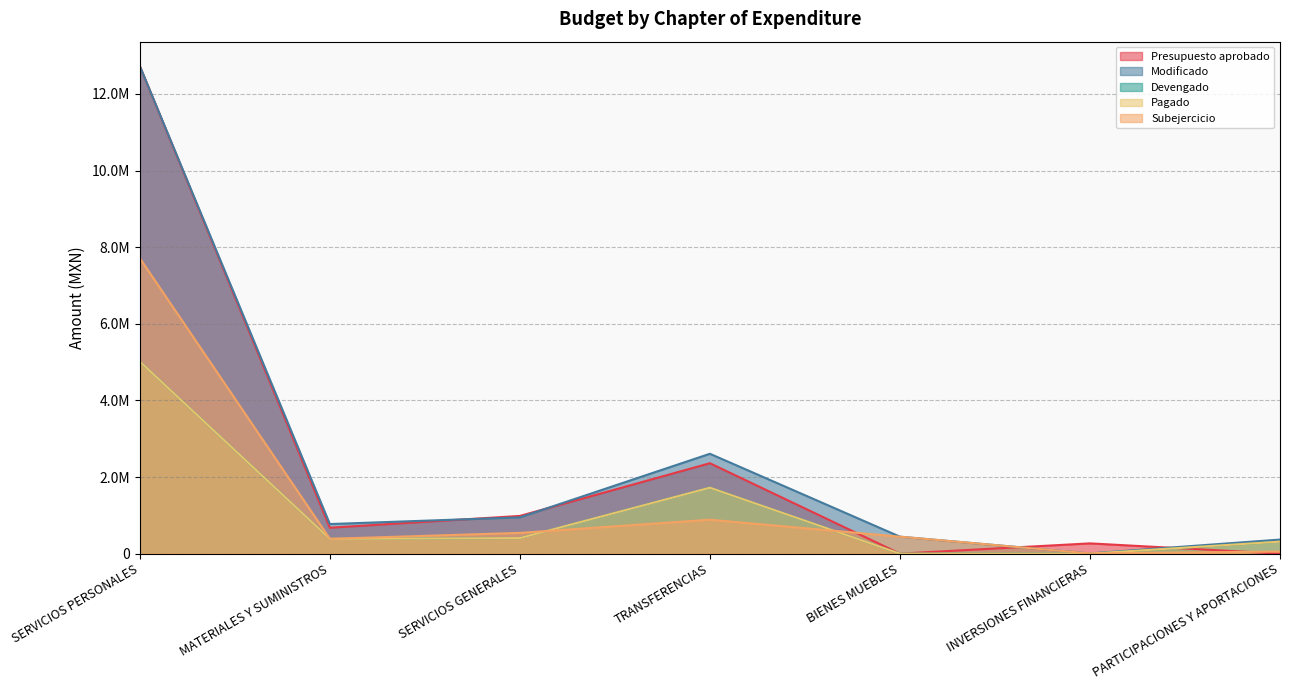

Reading right to left, what are all the values shown in this chart?

Presupuesto aprobado: PARTICIPACIONES Y APORTACIONES=0.0	INVERSIONES FINANCIERAS=268000.0	BIENES MUEBLES=0.0	TRANSFERENCIAS=2360368.3	SERVICIOS GENERALES=984707.3	MATERIALES Y SUMINISTROS=676550.0	SERVICIOS PERSONALES=12727193.2
Modificado: PARTICIPACIONES Y APORTACIONES=367165.8	INVERSIONES FINANCIERAS=5500.0	BIENES MUEBLES=442862.0	TRANSFERENCIAS=2606805.3	SERVICIOS GENERALES=947388.3	MATERIALES Y SUMINISTROS=772566.3	SERVICIOS PERSONALES=12727193.2
Devengado: PARTICIPACIONES Y APORTACIONES=313070.3	INVERSIONES FINANCIERAS=0.0	BIENES MUEBLES=0.0	TRANSFERENCIAS=1721588.1	SERVICIOS GENERALES=405952.8	MATERIALES Y SUMINISTROS=385375.3	SERVICIOS PERSONALES=5014367.3
Pagado: PARTICIPACIONES Y APORTACIONES=313070.3	INVERSIONES FINANCIERAS=0.0	BIENES MUEBLES=0.0	TRANSFERENCIAS=1721588.1	SERVICIOS GENERALES=405952.8	MATERIALES Y SUMINISTROS=385375.3	SERVICIOS PERSONALES=5014367.3
Subejercicio: PARTICIPACIONES Y APORTACIONES=54095.4	INVERSIONES FINANCIERAS=5500.0	BIENES MUEBLES=442862.0	TRANSFERENCIAS=885217.2	SERVICIOS GENERALES=541435.6	MATERIALES Y SUMINISTROS=387191.0	SERVICIOS PERSONALES=7712825.9